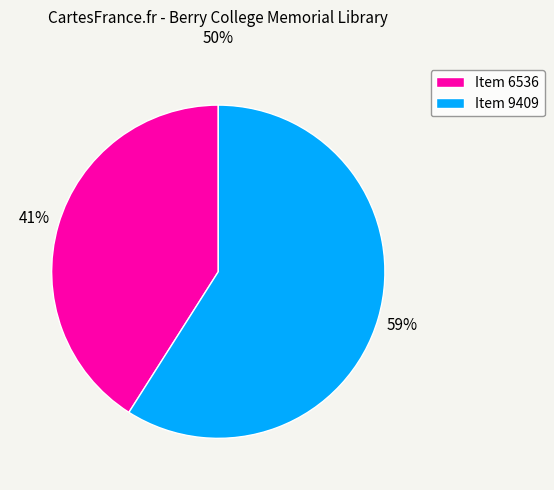

What is the ratio of the value at Item 9409 to the value at Item 6536?

1.4